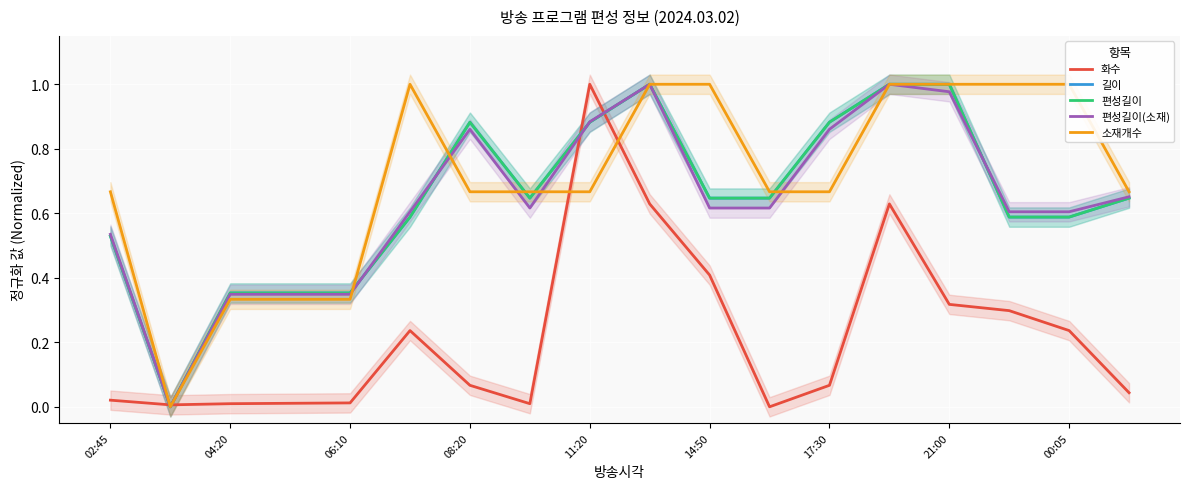

How many times do 화수 and 편성길이 cross each other?

4